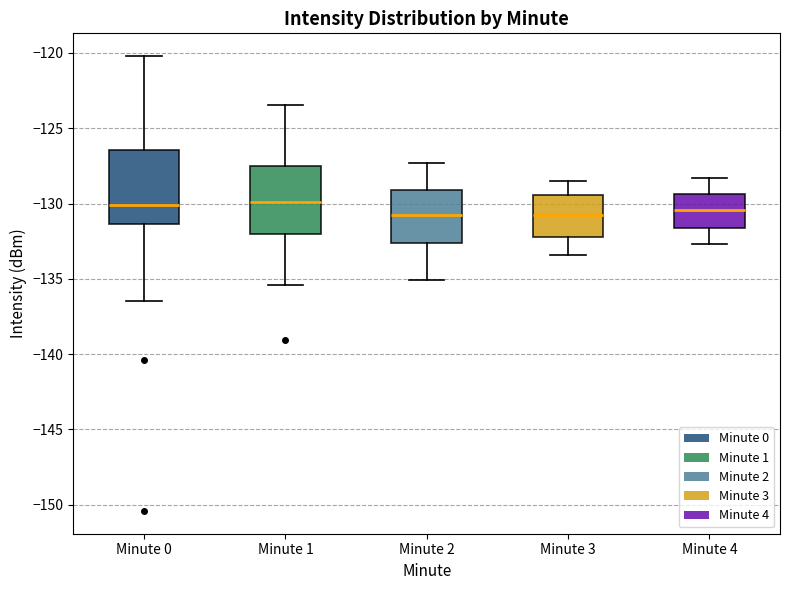

Reading left to right, transcribe this box plot: for each box, give where its median line is, the range the box spans, and where its two whiskers end, as read against the y-axis. The values are not printed on the chart, so give them approximately, as read against the axis.

Minute 0: median -130.0, box -131.5 to -126.5, whiskers -136.5 to -120.0
Minute 1: median -130.0, box -132.0 to -127.5, whiskers -135.5 to -123.5
Minute 2: median -130.5, box -132.5 to -129.0, whiskers -135.0 to -127.5
Minute 3: median -130.5, box -132.0 to -129.5, whiskers -133.5 to -128.5
Minute 4: median -130.5, box -131.5 to -129.5, whiskers -132.5 to -128.5